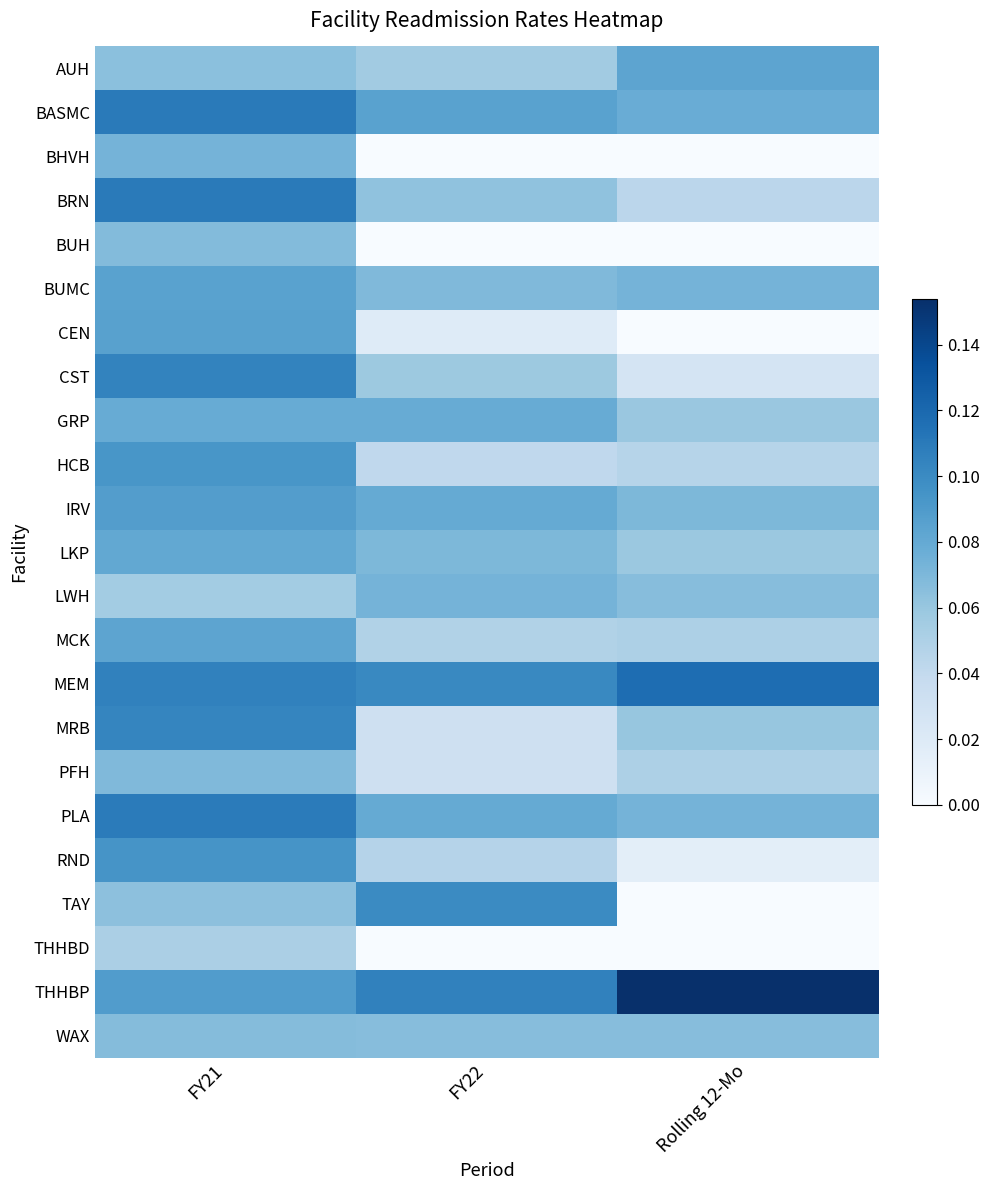

Reading right to left, transcribe all the data shown in this chart.

AUH: Rolling 12-Mo=0.1	FY22=0.1	FY21=0.1
BASMC: Rolling 12-Mo=0.1	FY22=0.1	FY21=0.1
BHVH: Rolling 12-Mo=0.0	FY22=0.0	FY21=0.1
BRN: Rolling 12-Mo=0.0	FY22=0.1	FY21=0.1
BUH: Rolling 12-Mo=0.0	FY22=0.0	FY21=0.1
BUMC: Rolling 12-Mo=0.1	FY22=0.1	FY21=0.1
CEN: Rolling 12-Mo=0.0	FY22=0.0	FY21=0.1
CST: Rolling 12-Mo=0.0	FY22=0.1	FY21=0.1
GRP: Rolling 12-Mo=0.1	FY22=0.1	FY21=0.1
HCB: Rolling 12-Mo=0.0	FY22=0.0	FY21=0.1
IRV: Rolling 12-Mo=0.1	FY22=0.1	FY21=0.1
LKP: Rolling 12-Mo=0.1	FY22=0.1	FY21=0.1
LWH: Rolling 12-Mo=0.1	FY22=0.1	FY21=0.1
MCK: Rolling 12-Mo=0.1	FY22=0.0	FY21=0.1
MEM: Rolling 12-Mo=0.1	FY22=0.1	FY21=0.1
MRB: Rolling 12-Mo=0.1	FY22=0.0	FY21=0.1
PFH: Rolling 12-Mo=0.1	FY22=0.0	FY21=0.1
PLA: Rolling 12-Mo=0.1	FY22=0.1	FY21=0.1
RND: Rolling 12-Mo=0.0	FY22=0.0	FY21=0.1
TAY: Rolling 12-Mo=0.0	FY22=0.1	FY21=0.1
THHBD: Rolling 12-Mo=0.0	FY22=0.0	FY21=0.1
THHBP: Rolling 12-Mo=0.2	FY22=0.1	FY21=0.1
WAX: Rolling 12-Mo=0.1	FY22=0.1	FY21=0.1